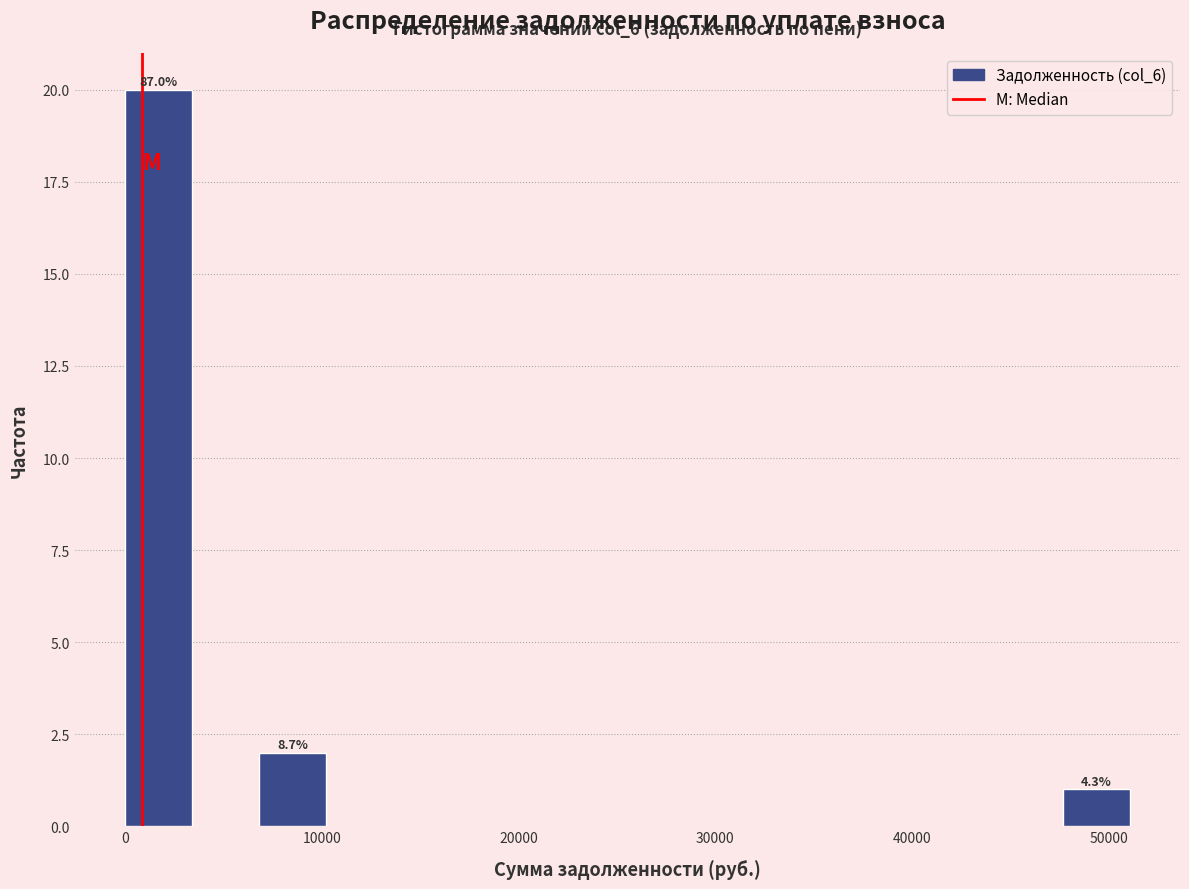

Read against the x-axis, roughly where is the centre of the tallest bar?

2000